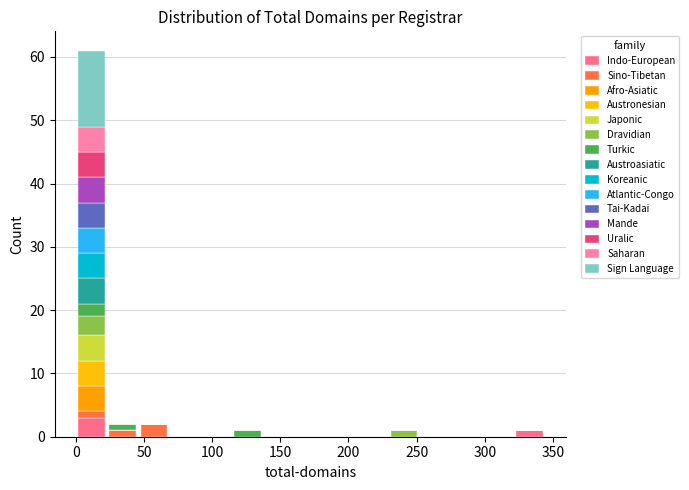

Reading left to right, list every stacked bar in this chart as the range it spans on the x-axis followed by its total height. Neither the bar edges nor the heights are printed on the chart, so give them approximately, as read against the axes.

0 to 25: 61
25 to 45: 2
45 to 70: 2
70 to 90: 0
90 to 115: 0
115 to 140: 1
140 to 160: 0
160 to 185: 0
185 to 205: 0
205 to 230: 0
230 to 250: 1
250 to 275: 0
275 to 300: 0
300 to 320: 0
320 to 345: 1